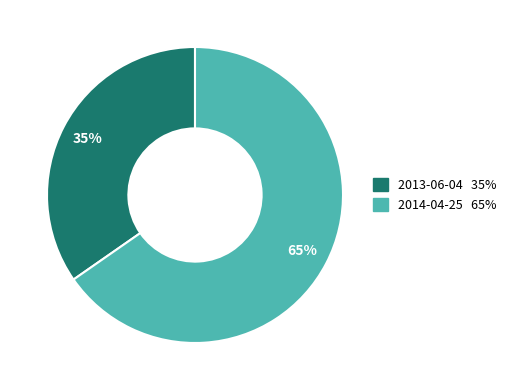

Rank the categories by value from lowest to highest.

2013-06-04, 2014-04-25